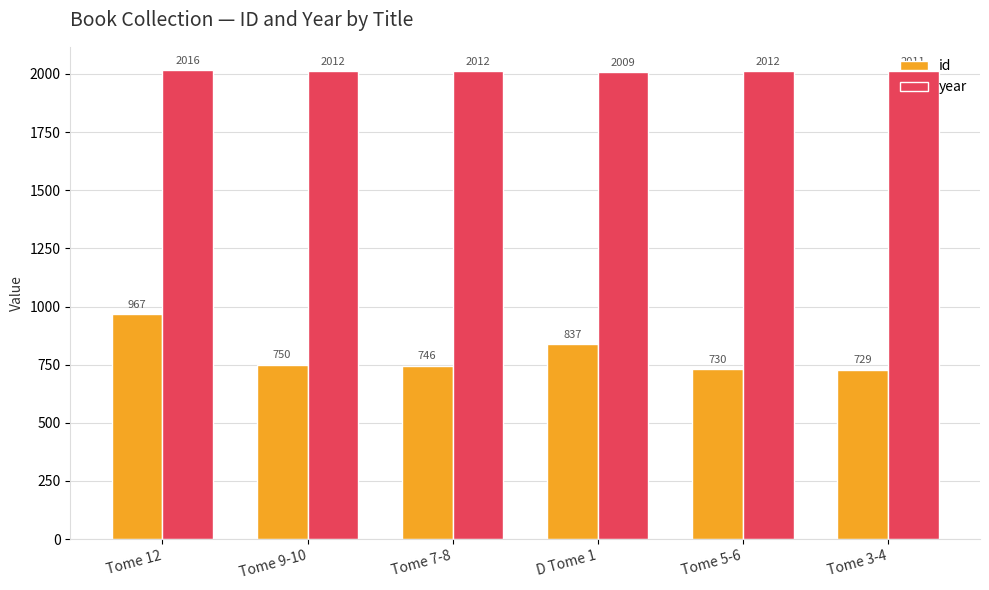

Reading left to right, what are all the values shown in this chart?

id: 967	750	746	837	730	729
year: 2016	2012	2012	2009	2012	2011